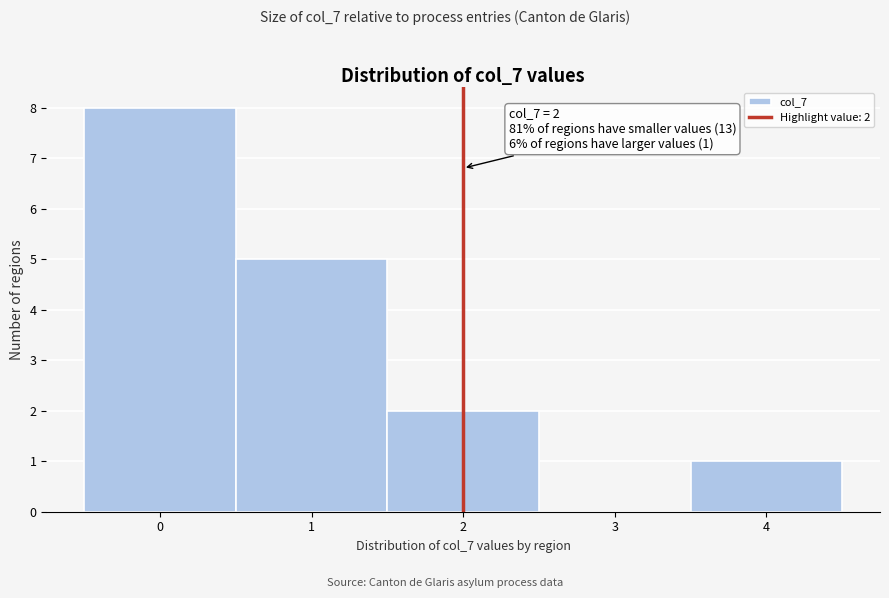

Over which range of the x-axis is the bar tallest?

-0.5 to 0.5